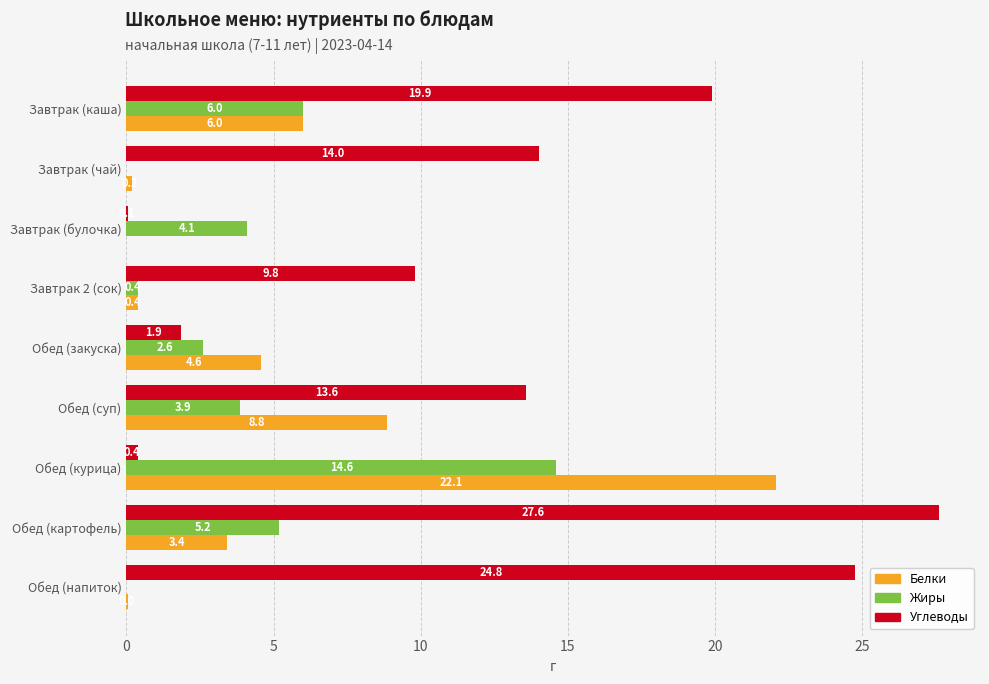

What is the sum of the Углеводы values at Обед (картофель) and Обед (курица)?

28.0